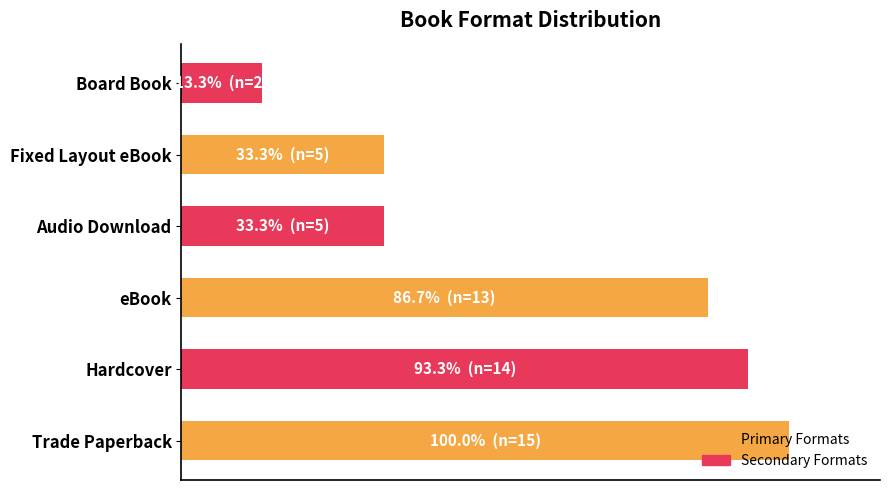

Are the bars horizontal?

Yes